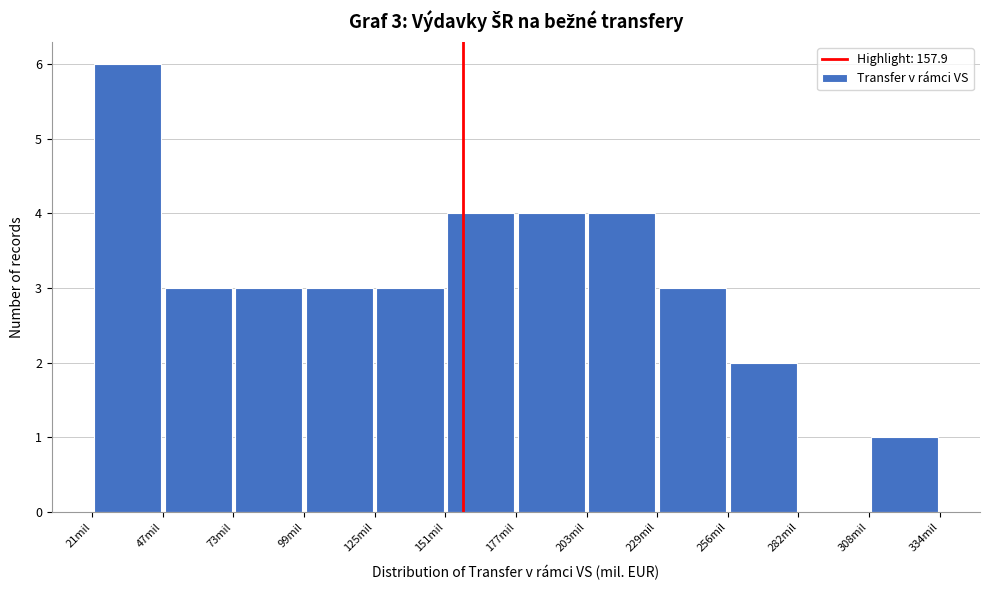

Which range on the x-axis has the tallest bar?

20 to 45